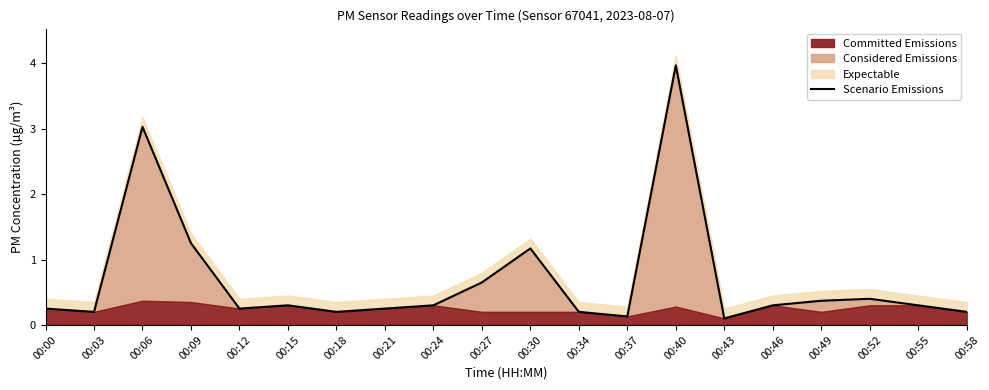

What is the change in value from 00:06 to 00:18?

-2.8